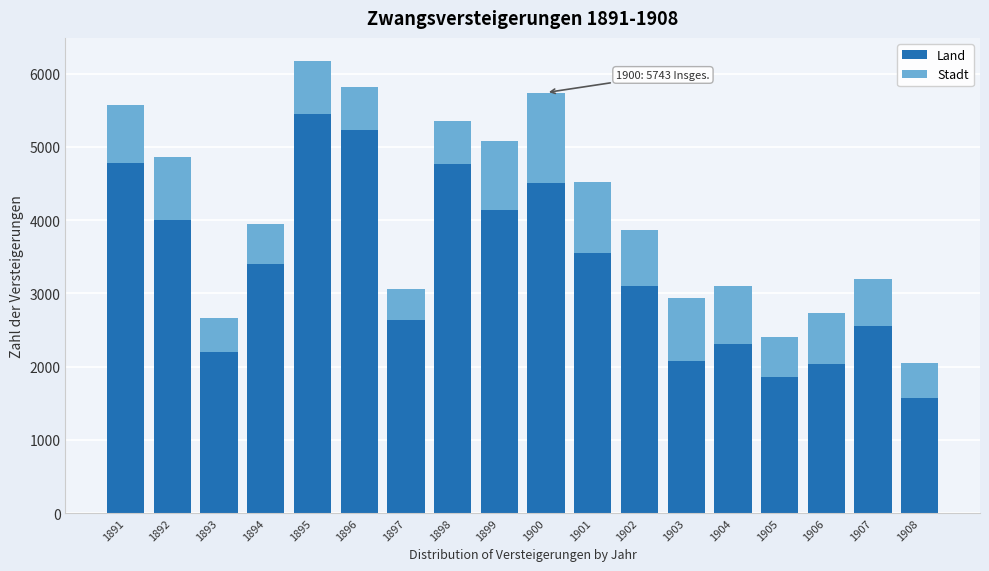

Which category has the lowest value in the Land series?

1908